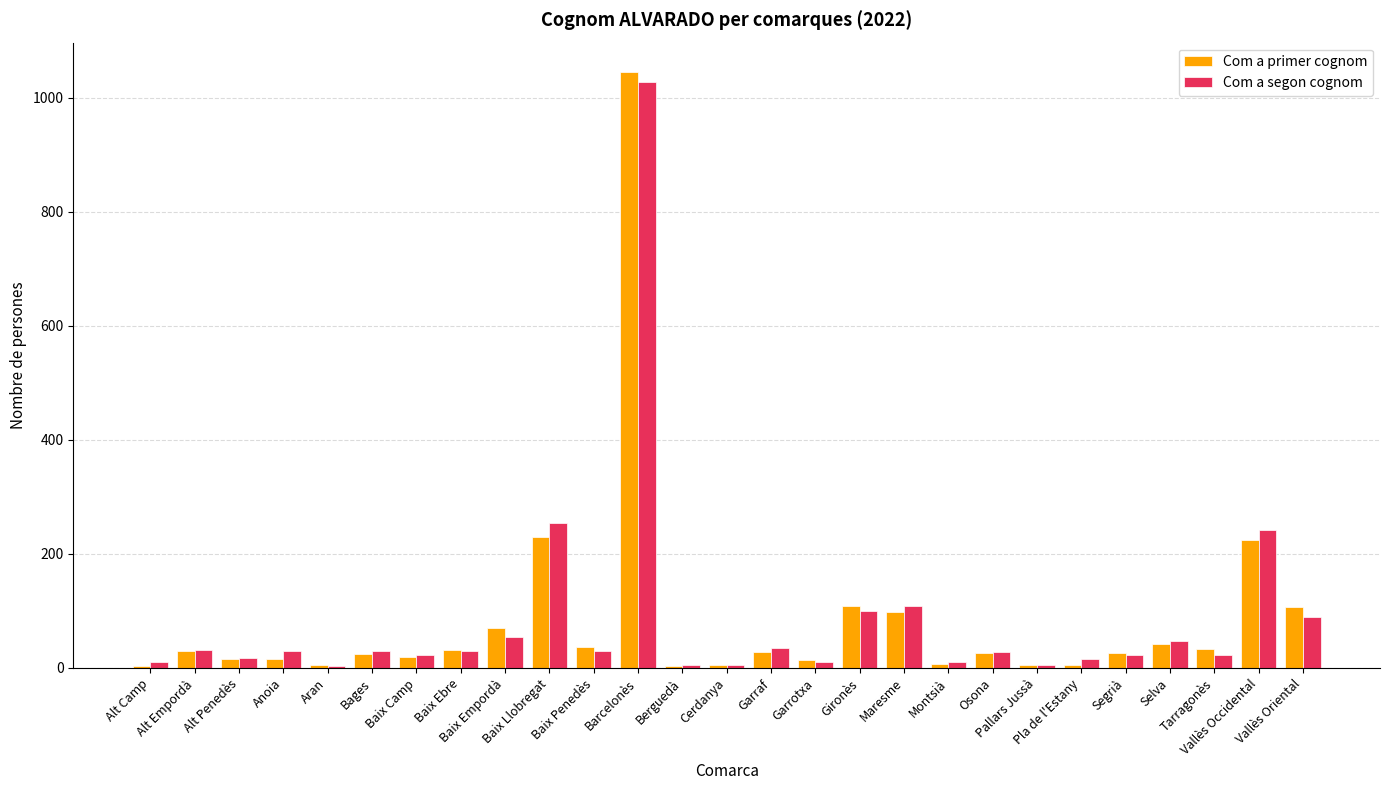

At which label does Com a primer cognom reach its peak?

Barcelonès